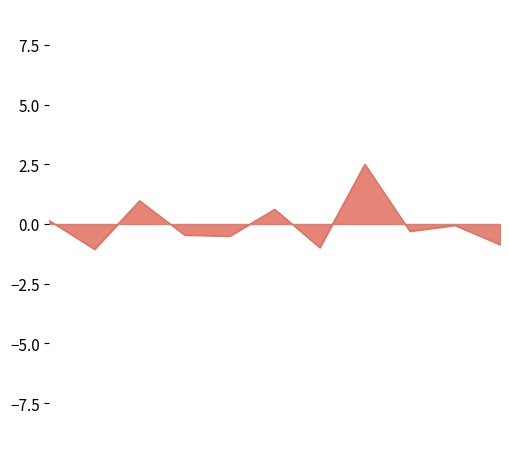

What is the difference between the maximum and minimum values?

3.6